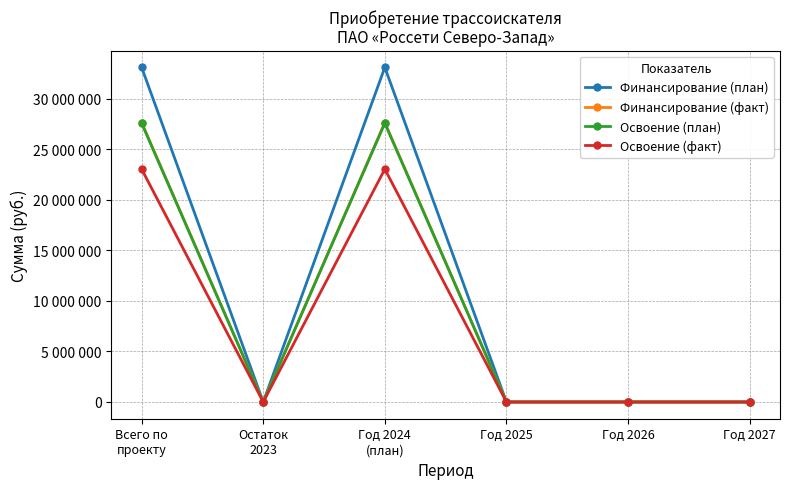

True or false: Освоение (план) and Освоение (факт) intersect in this chart.

False